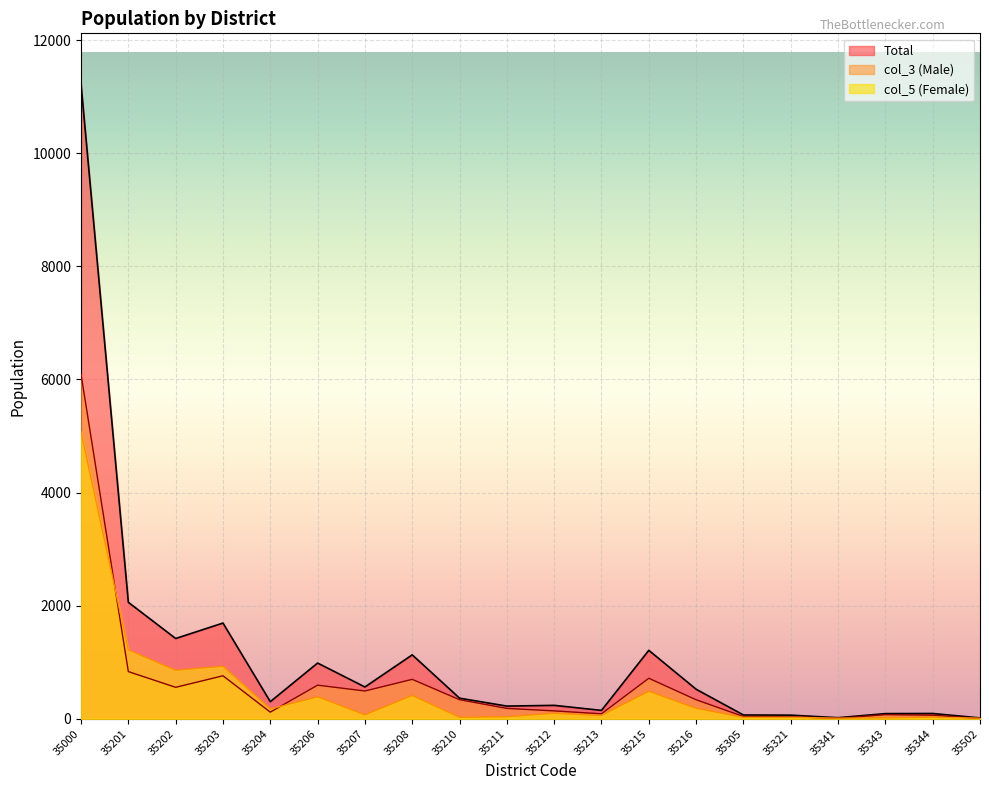

What is the minimum value shown in the chart?

5